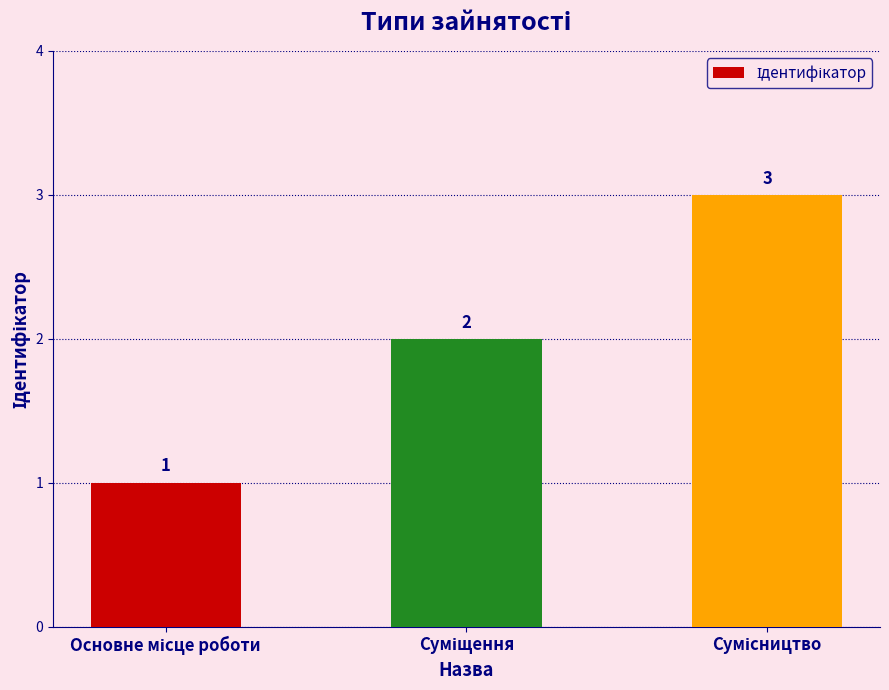

How many values are below 2?

1